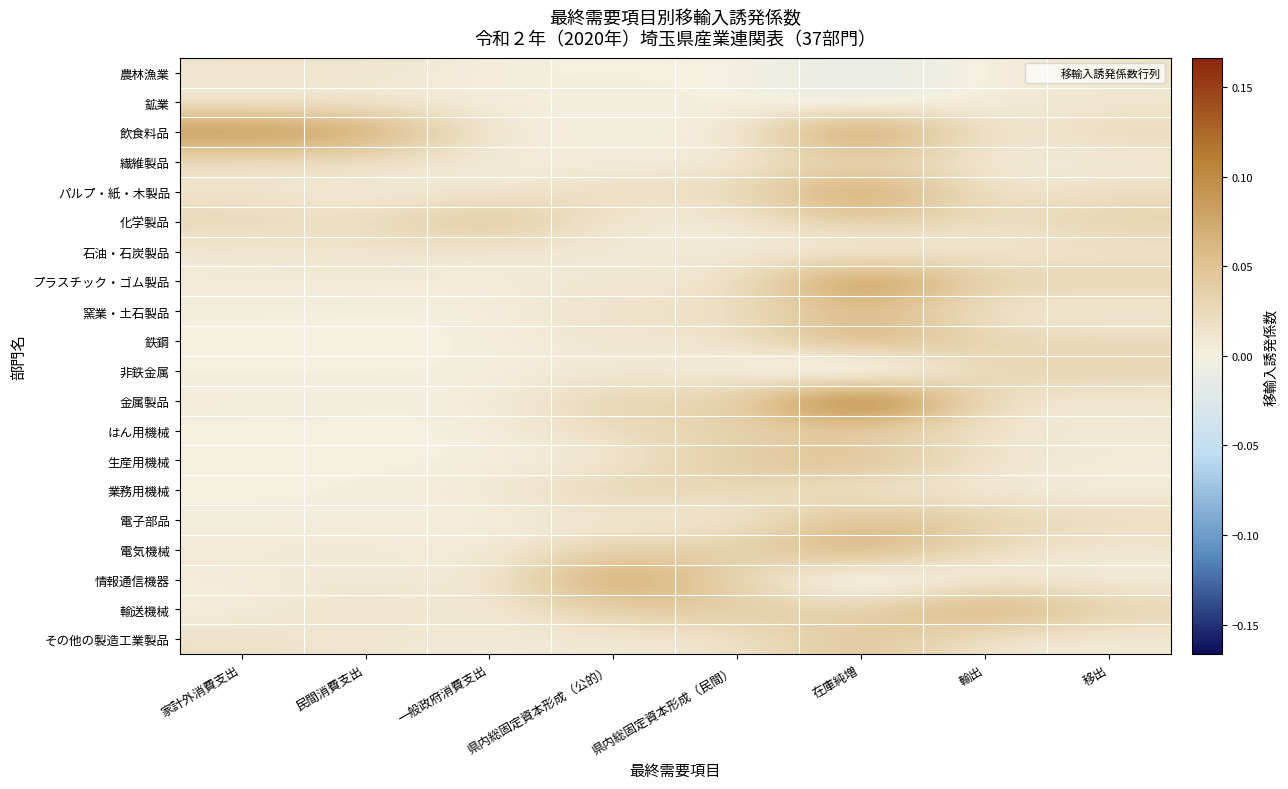

Which series has the widest spread of values?

金属製品